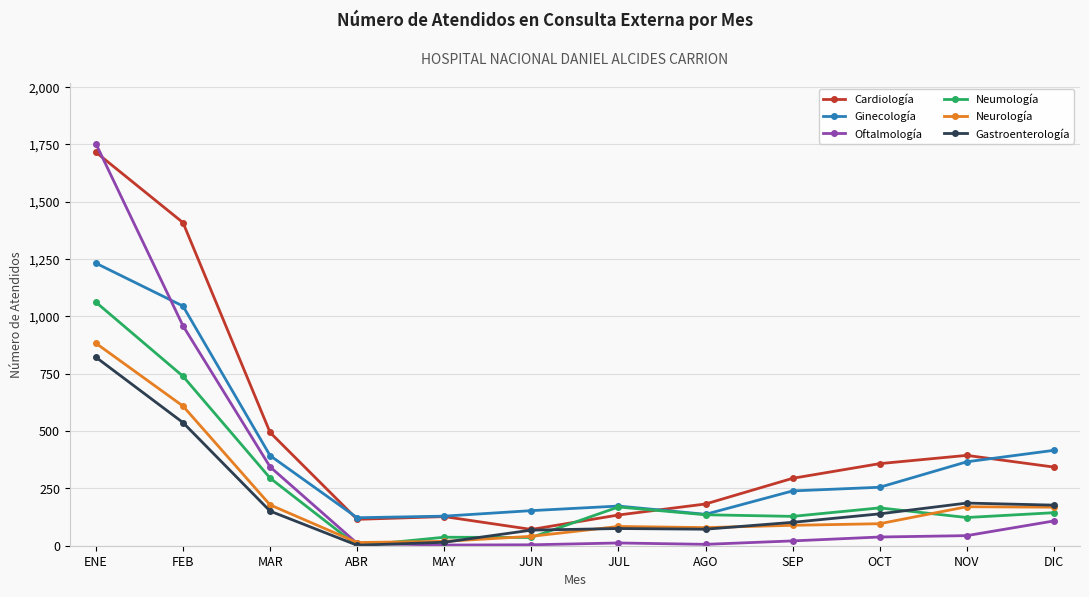

What is the sum of the Cardiología values at MAR and SEP?

788